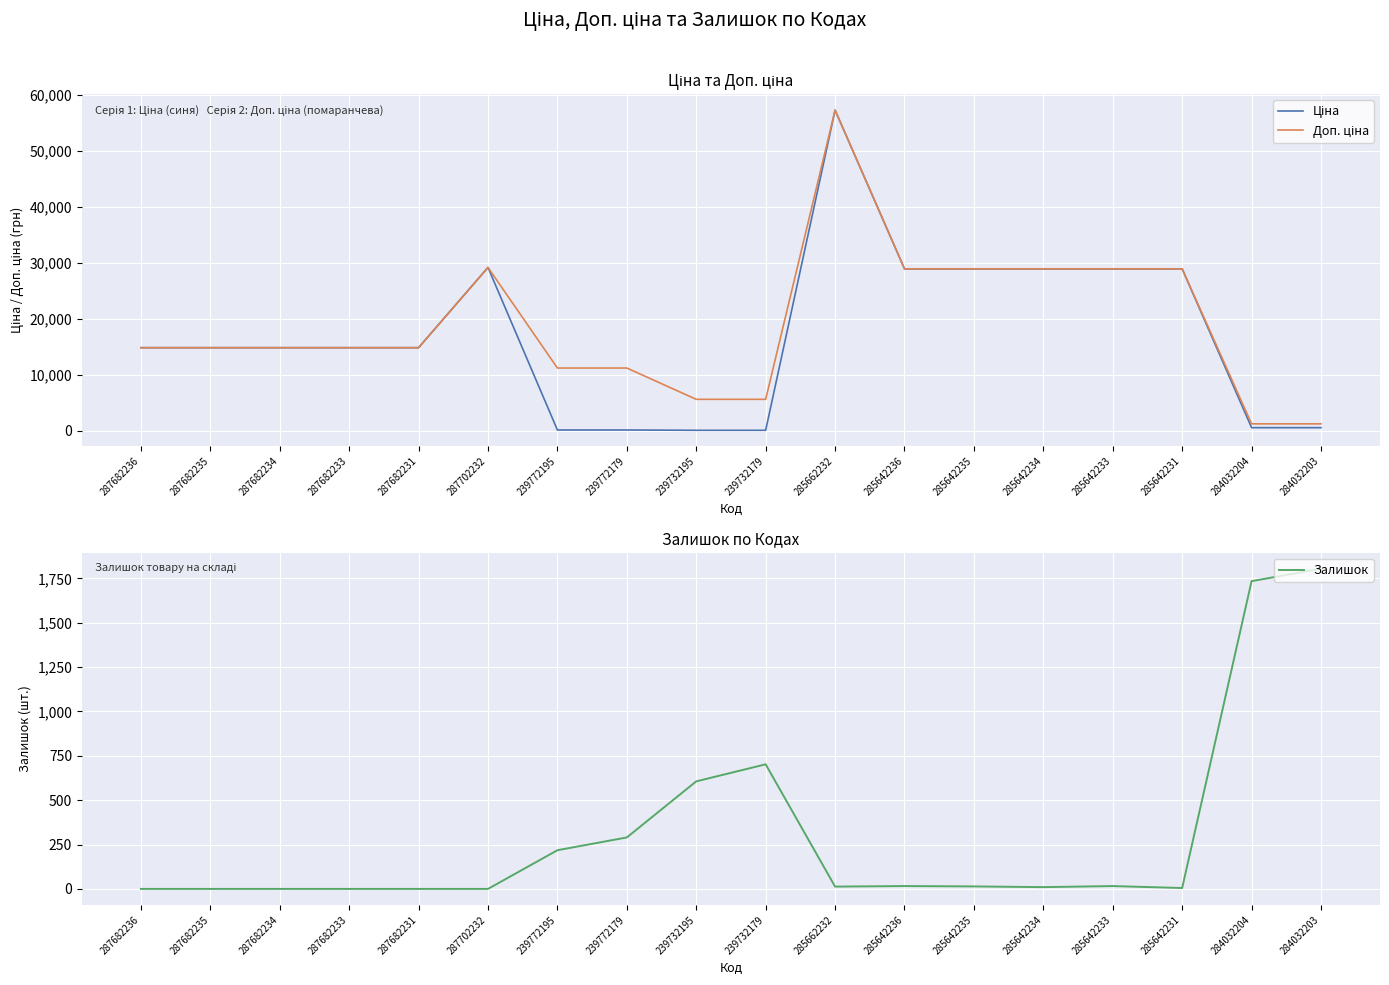

Does the chart display data point markers on the line(s)?

No